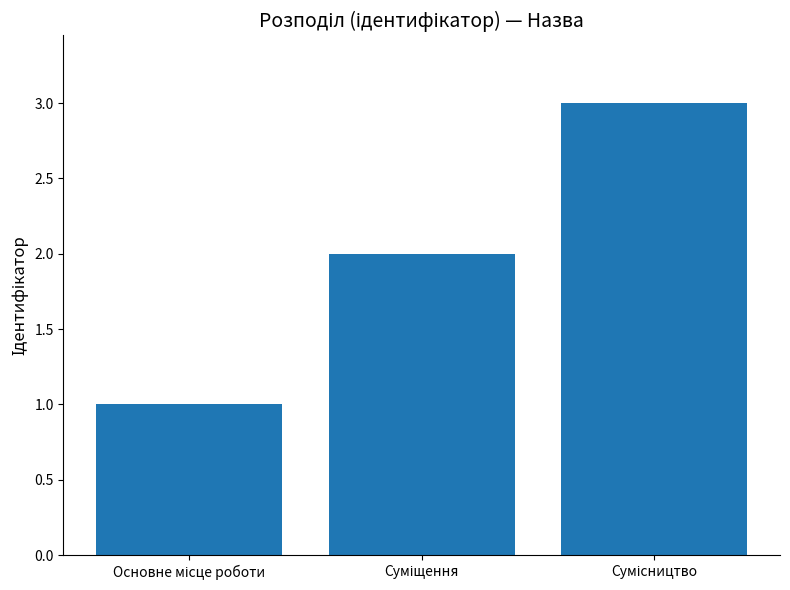

Reading right to left, what are all the values shown in this chart?

3	2	1